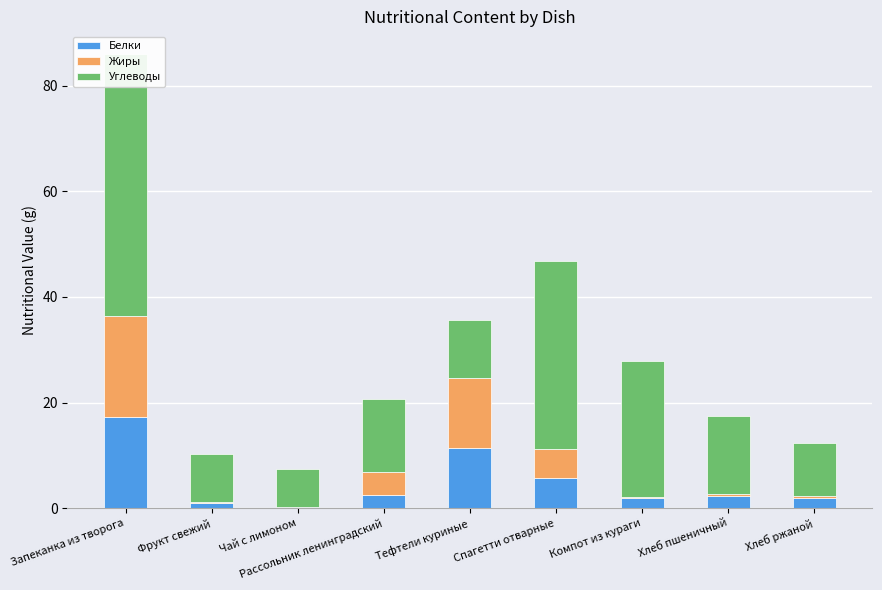

What is the total value across all series at Хлеб пшеничный?

17.4